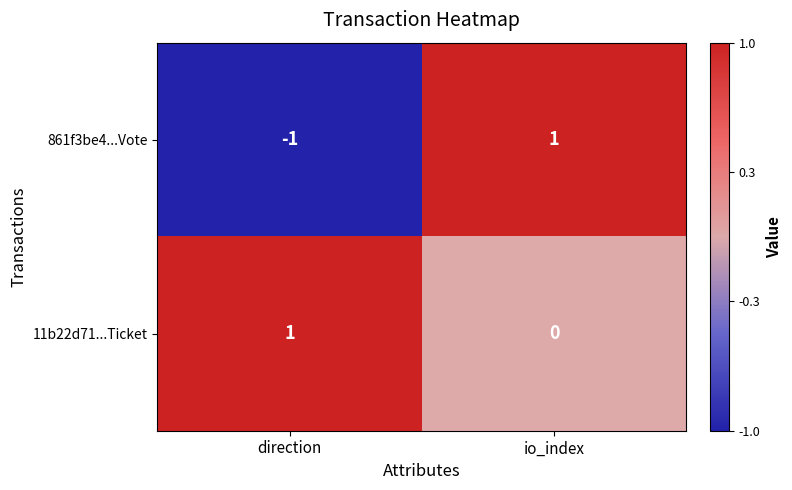

Which series changed the most between direction and io_index?

861f3be4...Vote